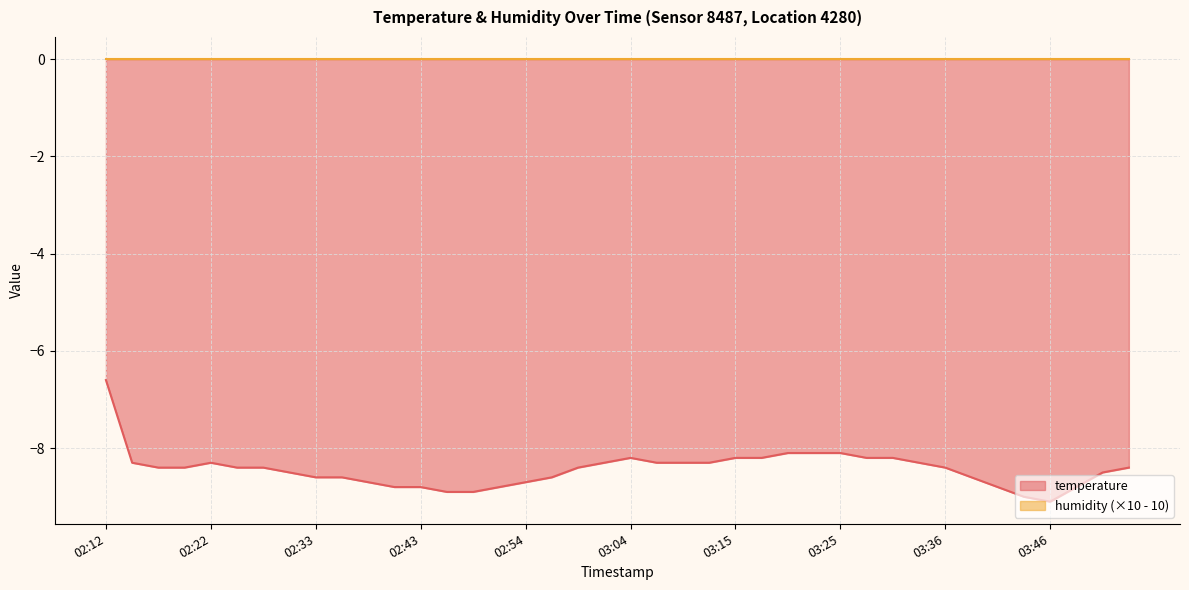

List the labels in order of value, smallest first.

03:46, 03:44, 02:46, 02:49, 02:41, 02:43, 02:51, 03:41, 03:49, 02:38, 02:54, 02:33, 02:36, 02:57, 03:38, 02:31, 03:51, 02:17, 02:20, 02:25, 02:28, 02:59, 03:36, 03:54, 02:15, 02:22, 03:02, 03:07, 03:10, 03:12, 03:33, 03:04, 03:15, 03:18, 03:28, 03:30, 03:20, 03:23, 03:25, 02:12